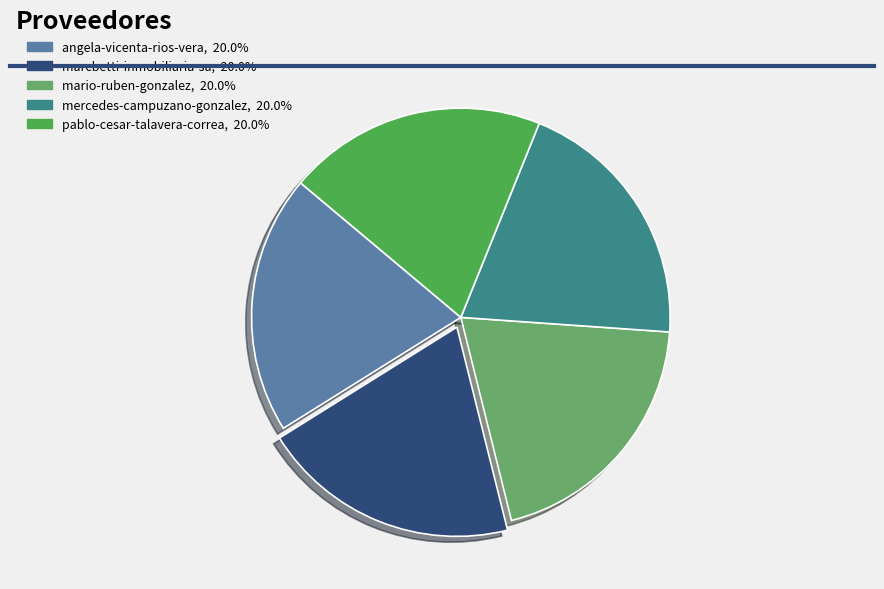

Approximately how many times larger is the value at mercedes-campuzano-gonzalez compared to angela-vicenta-rios-vera?

1.0